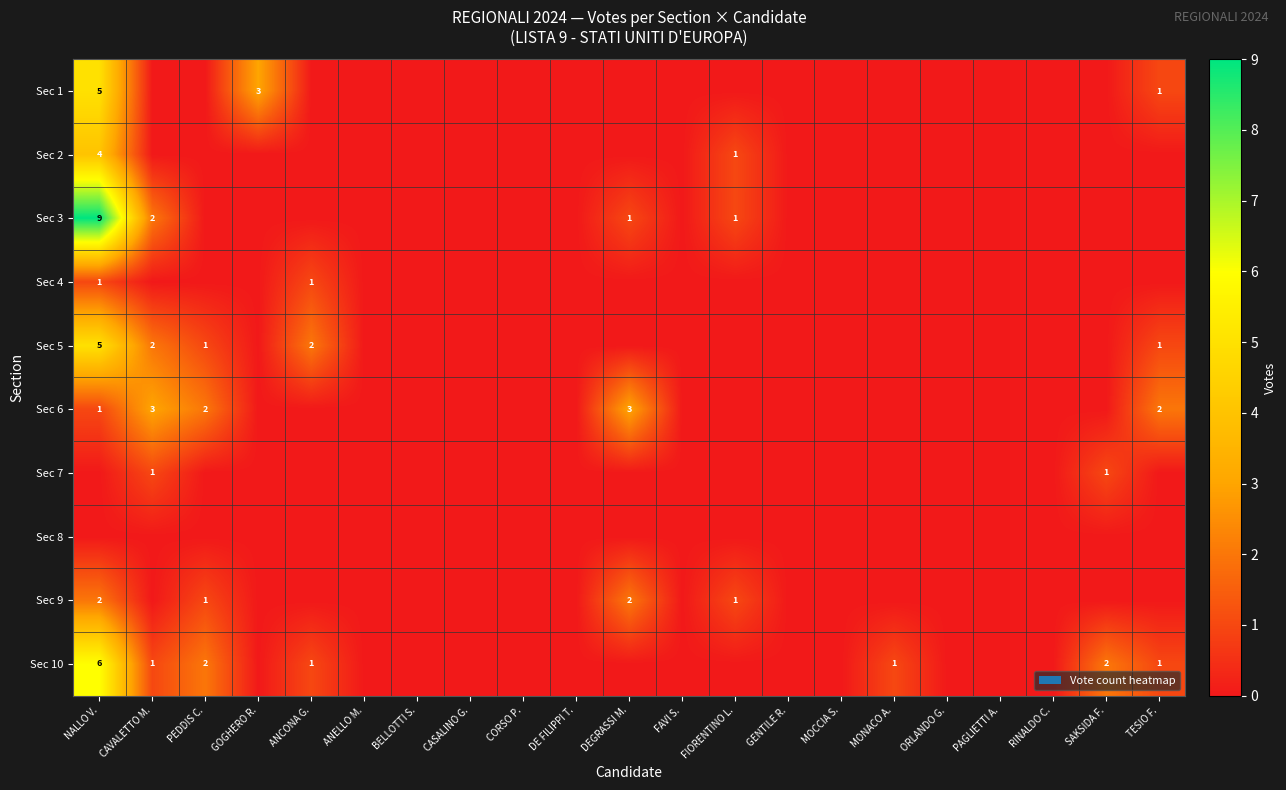

The Sec 2 series shows 0 at PAGLIETTI A.. True or false?

True